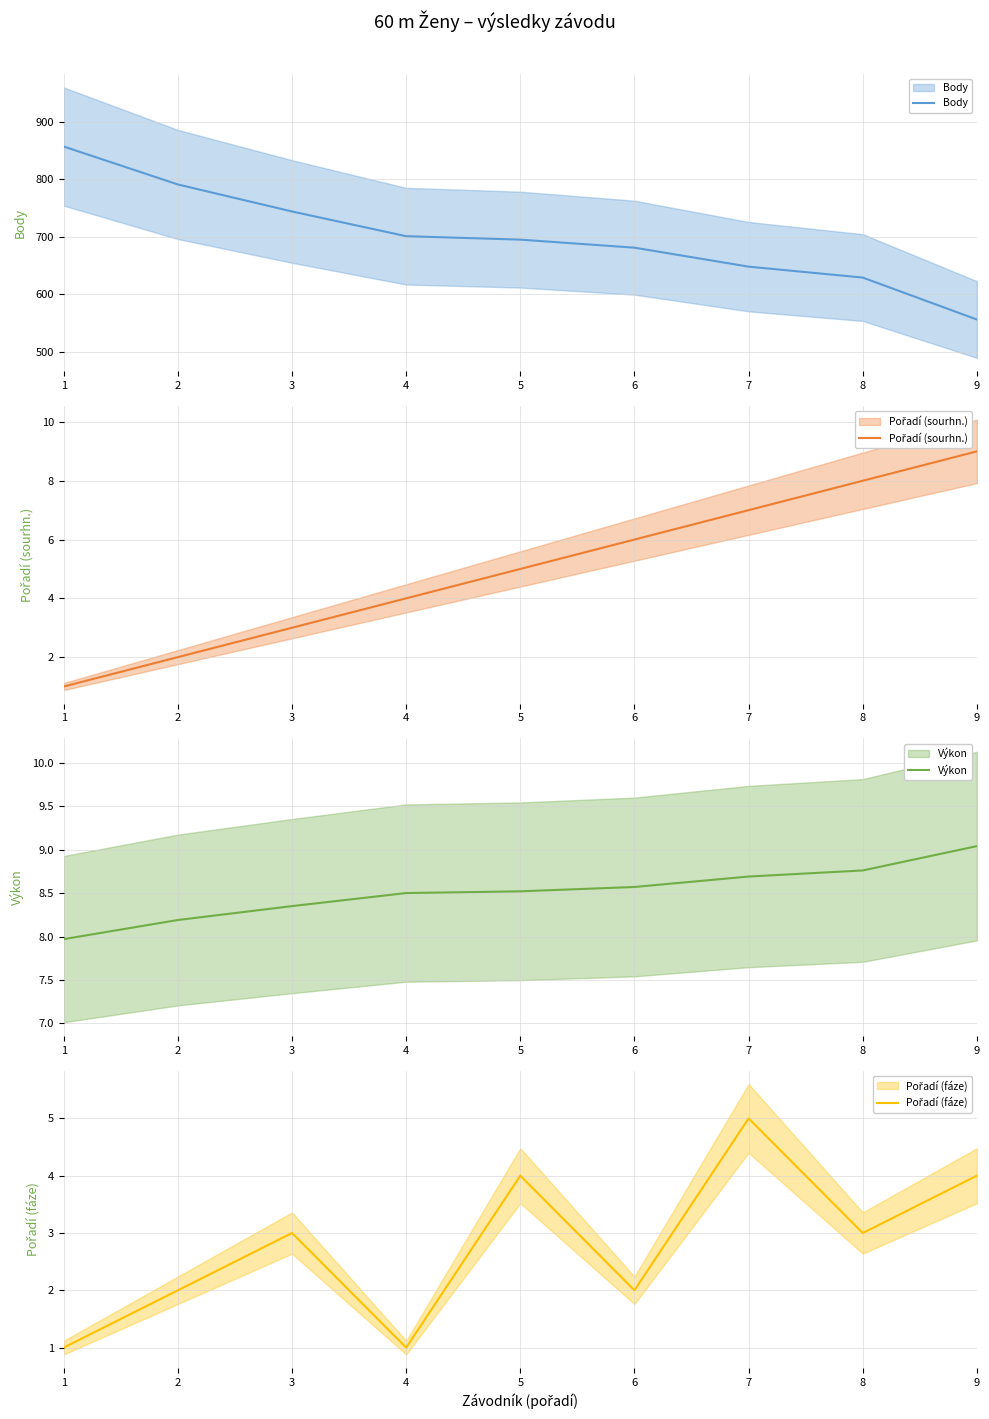

True or false: Pořadí (sourhn.) has more than 1 interior local peaks.

False